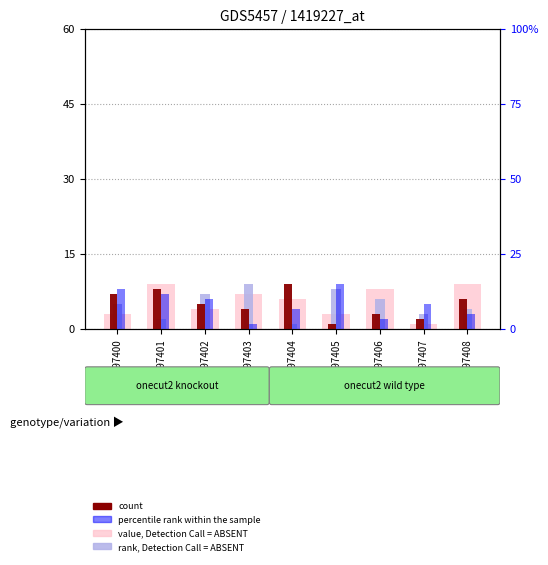

How many groups of bars are there?

9